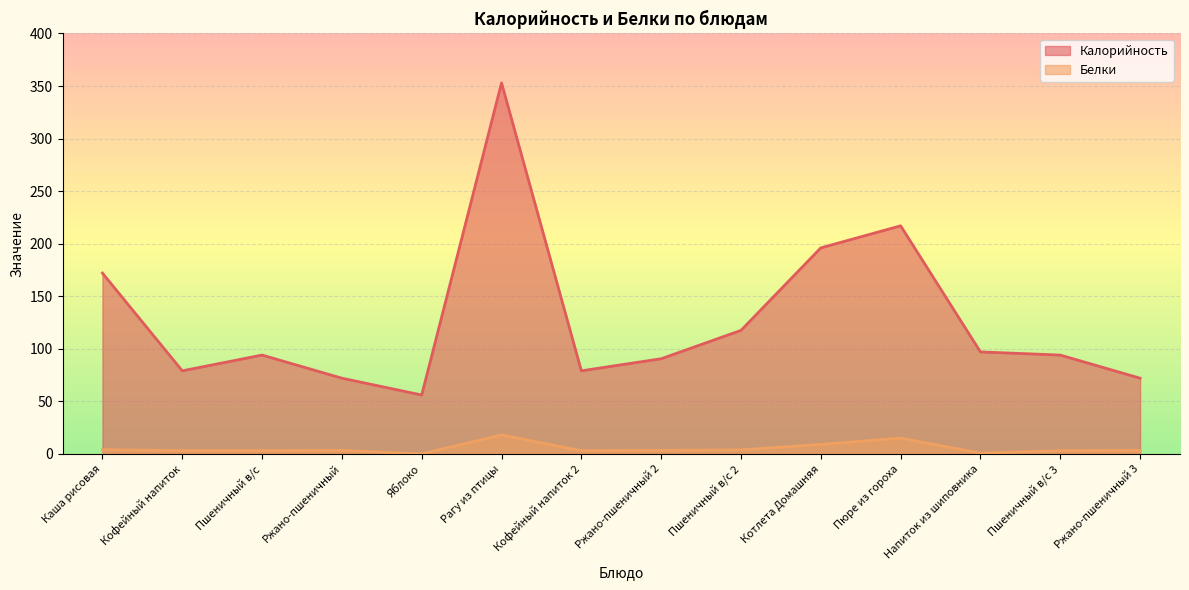

What is the label of the 6th point from the right?

Пшеничный в/с 2